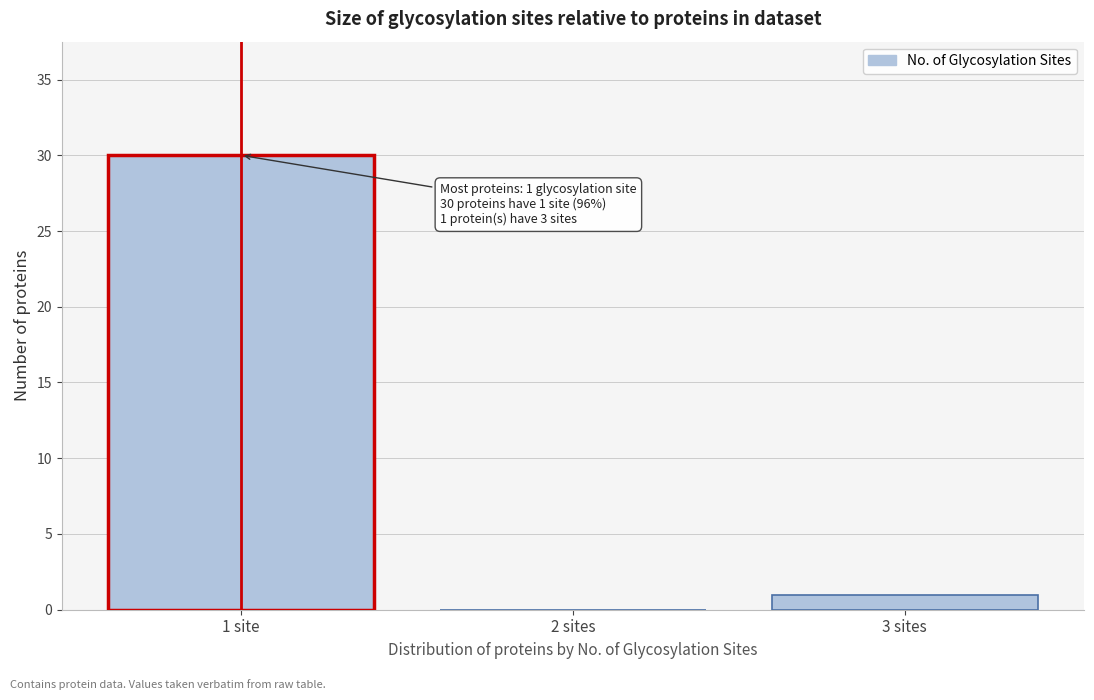

Reading left to right, extract all data points from this chart.

1 site=30	2 sites=0	3 sites=1